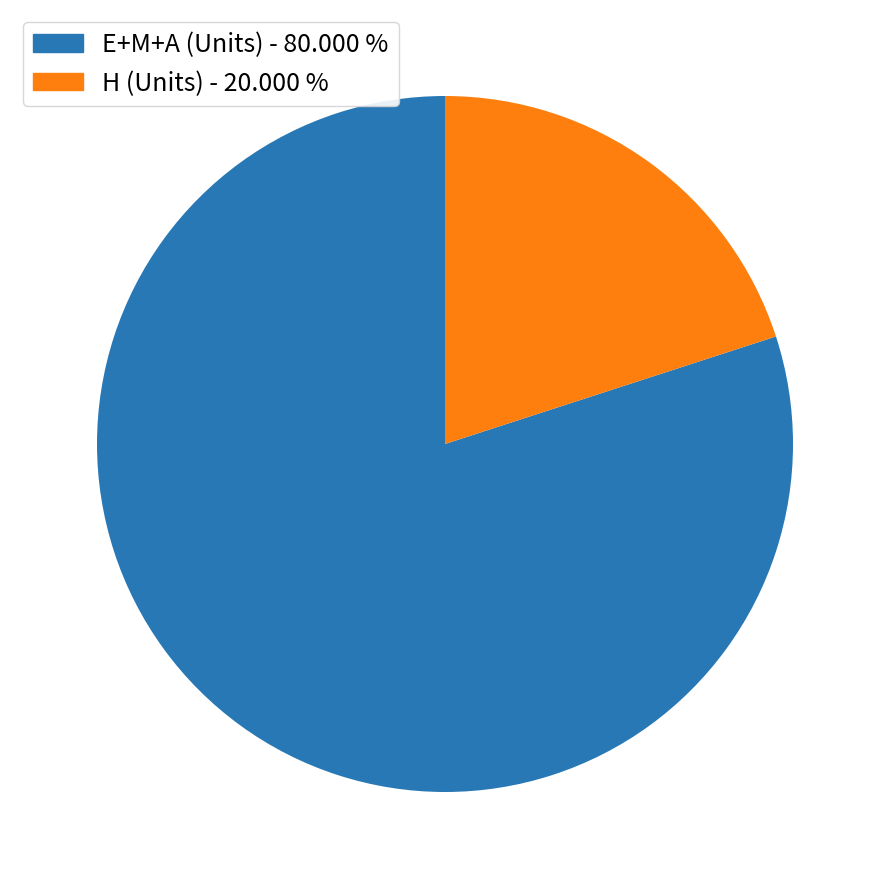

Does any single category account for the majority?

Yes